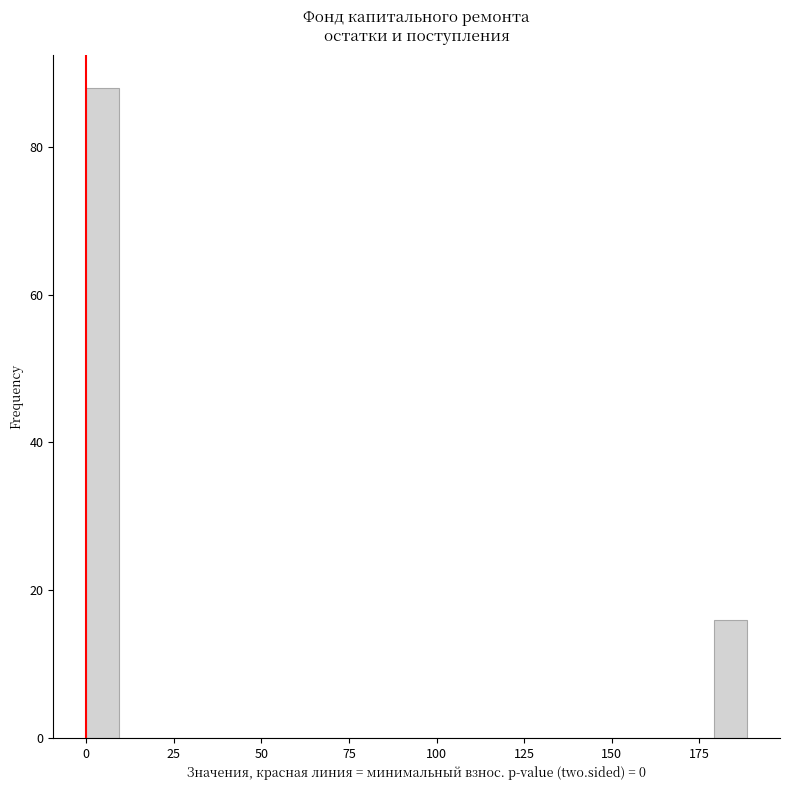

Read against the x-axis, roughly where is the centre of the tallest bar?

5